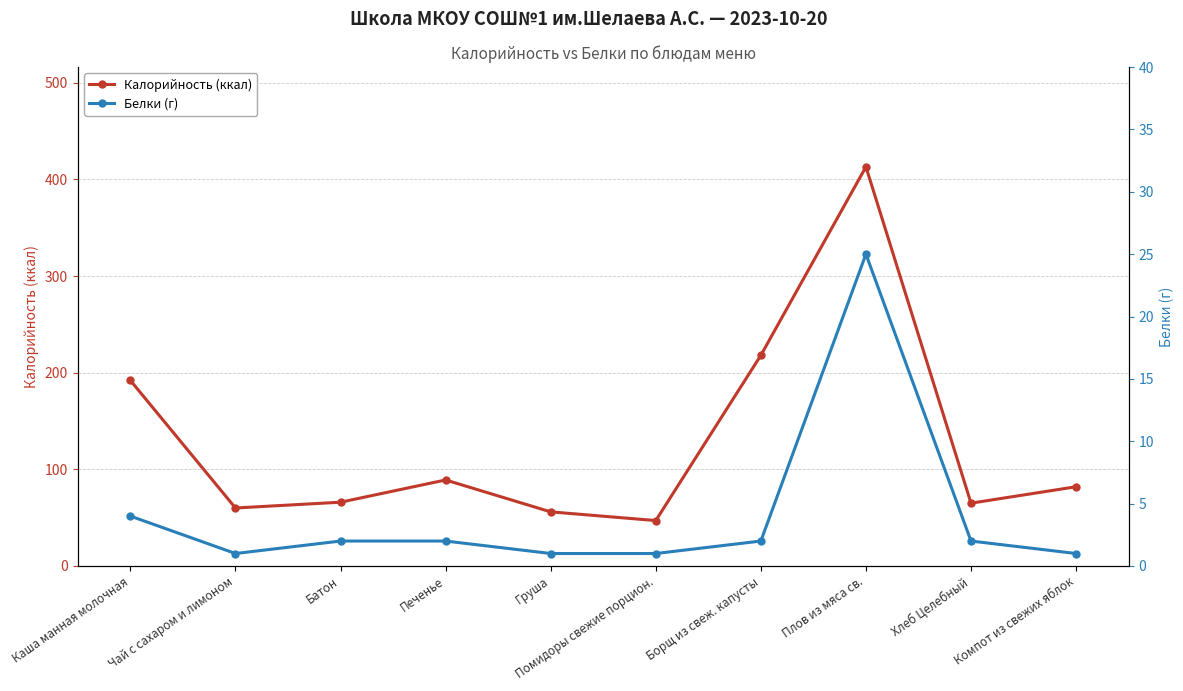

What is the value of the Белки (г) point at the 10th from the left?

1